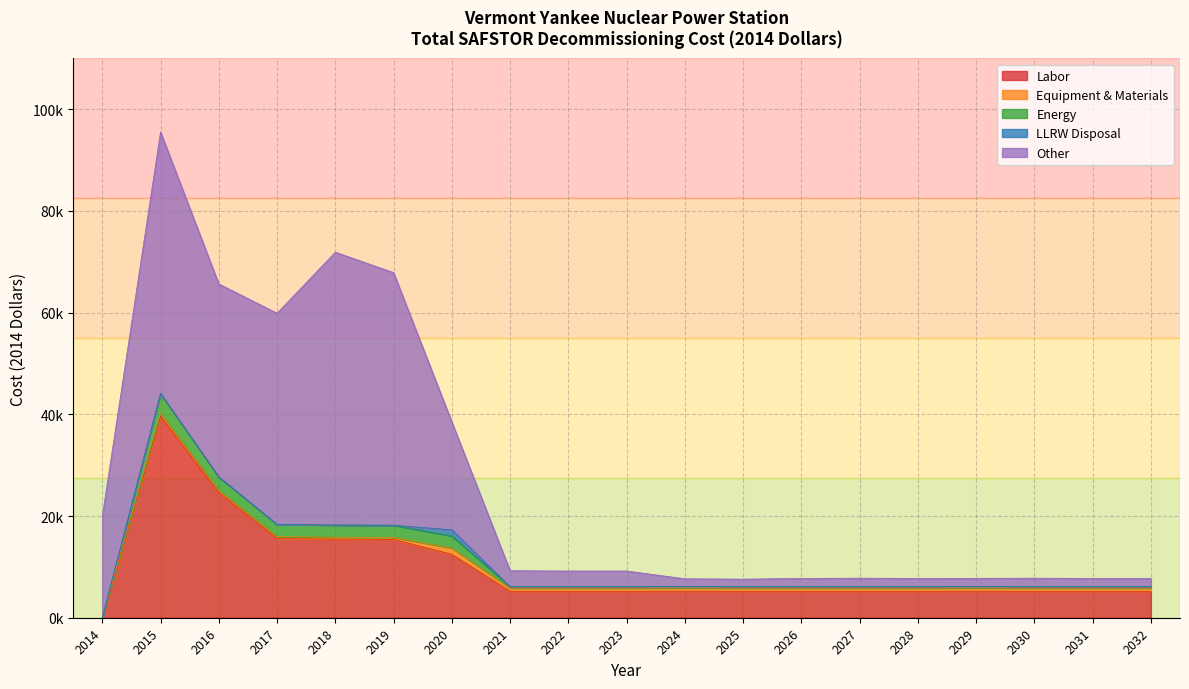

What is the total value across all series at 2027?

7778.8